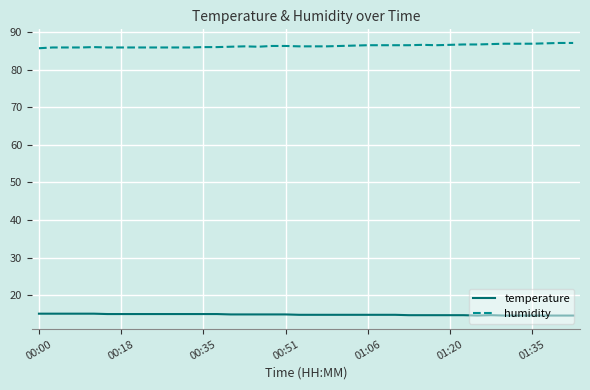

What are all the series names shown in the legend?

temperature, humidity